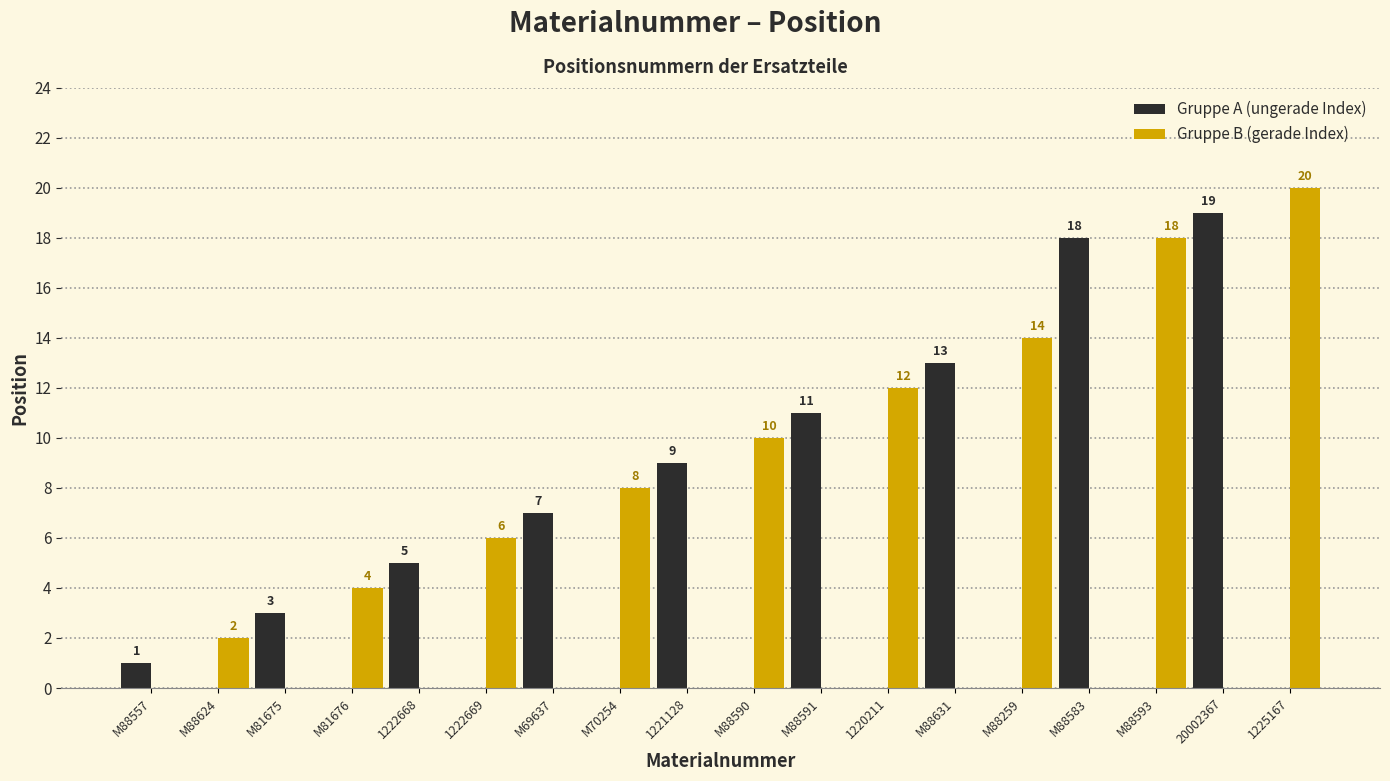

Count the number of data series in this chart.

2